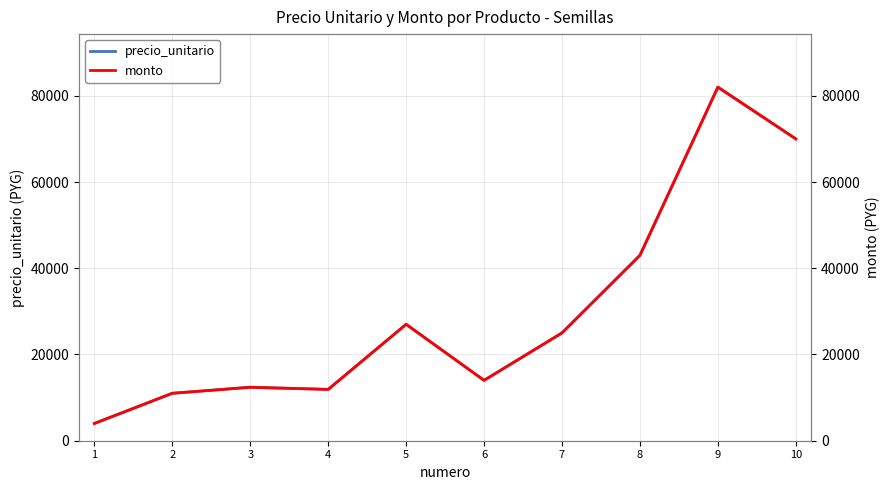

At which category is the sum across all series the highest?

9